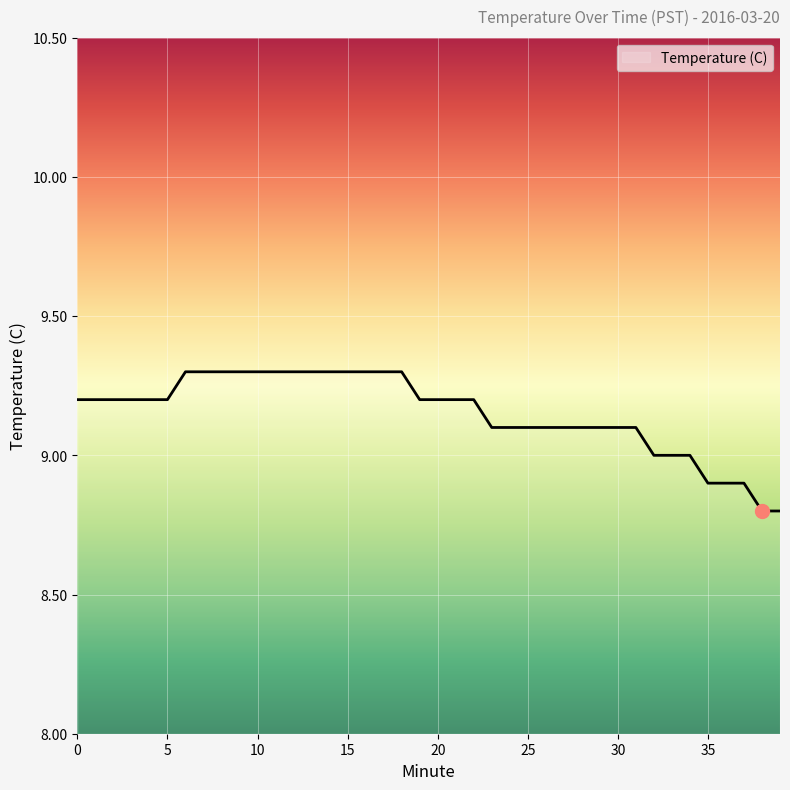

What is the difference between the maximum and minimum values?

0.5